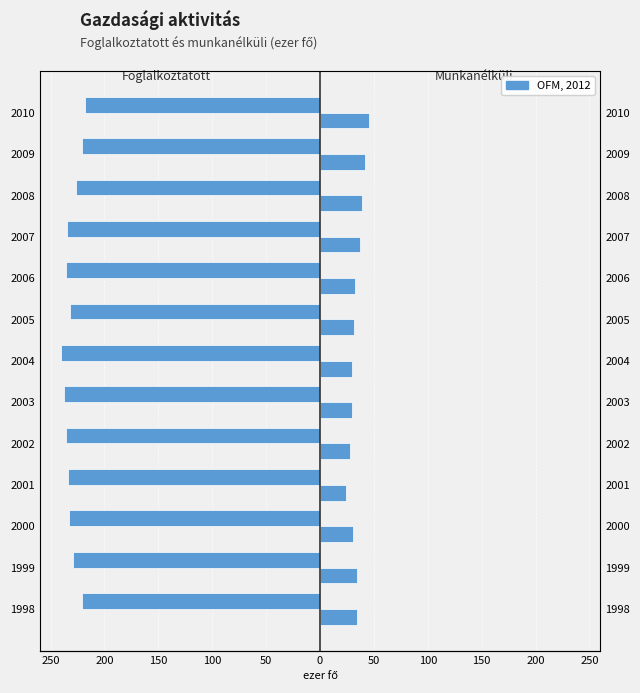

Does the chart contain any negative values?

Yes